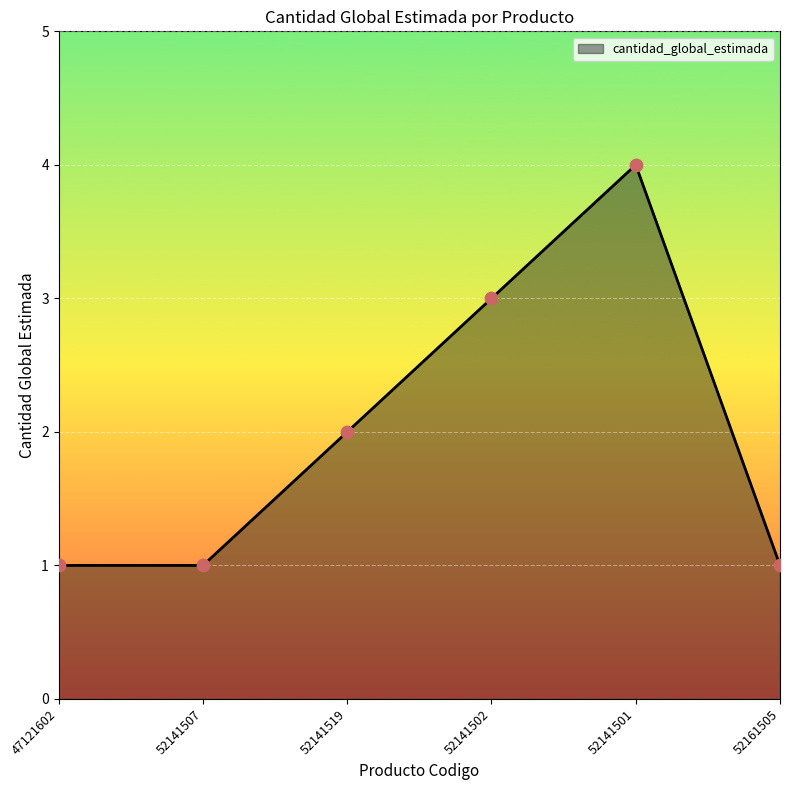

What is the change in value from 47121602 to 52141502?

+2